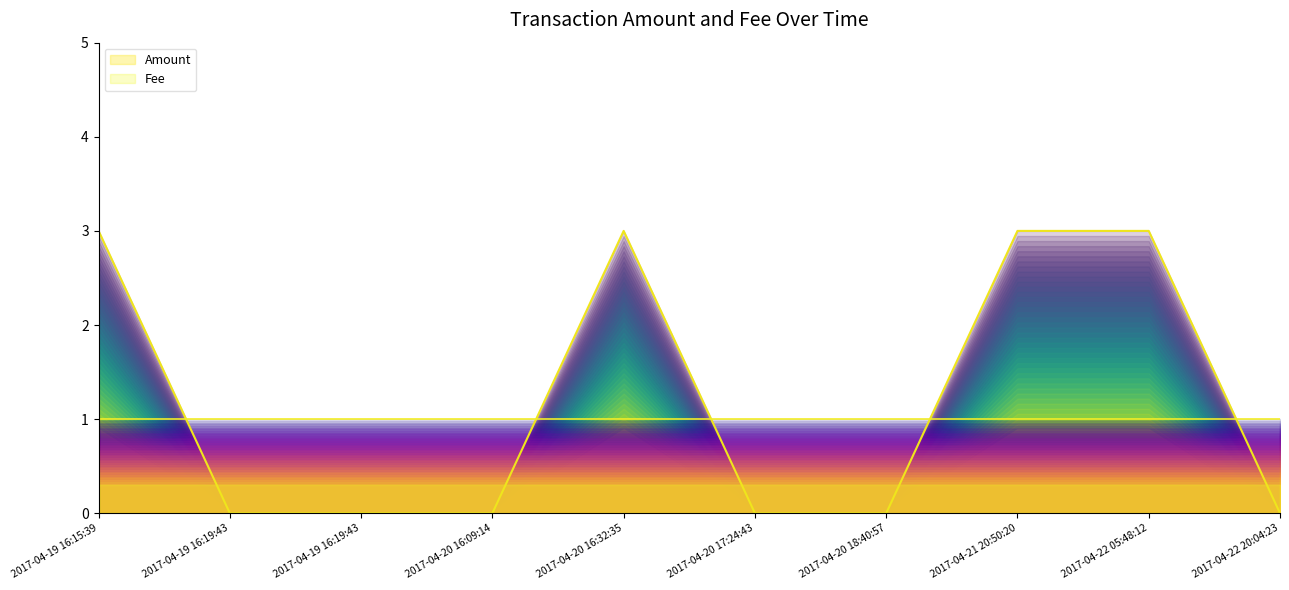

The chart shows a value of 1 at 2017-04-19 16:19:43. True or false?

False